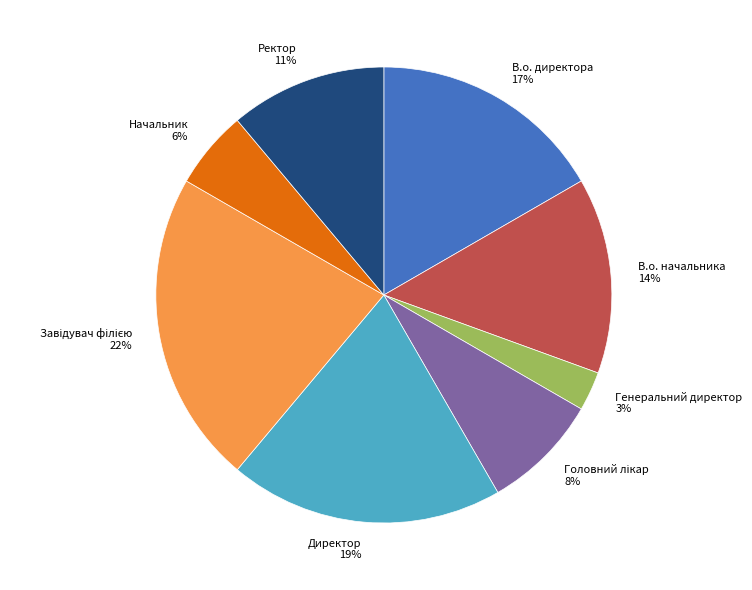

Which slice is the smallest?

Генеральний директор